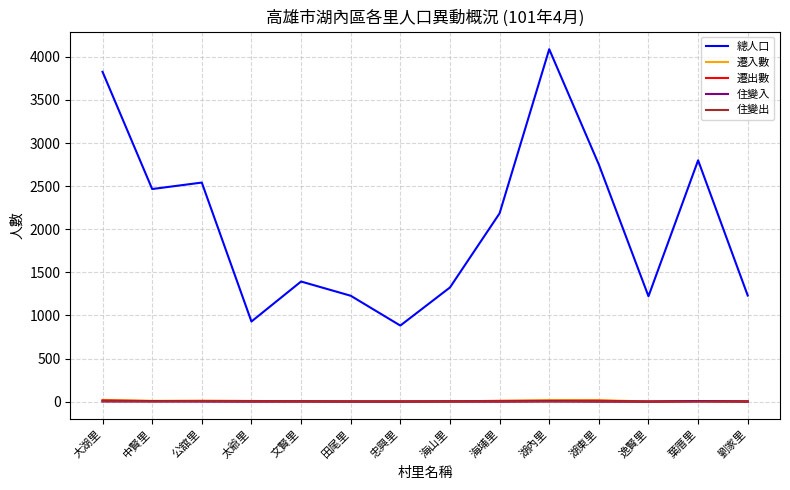

What is the maximum value shown in the chart?

4089